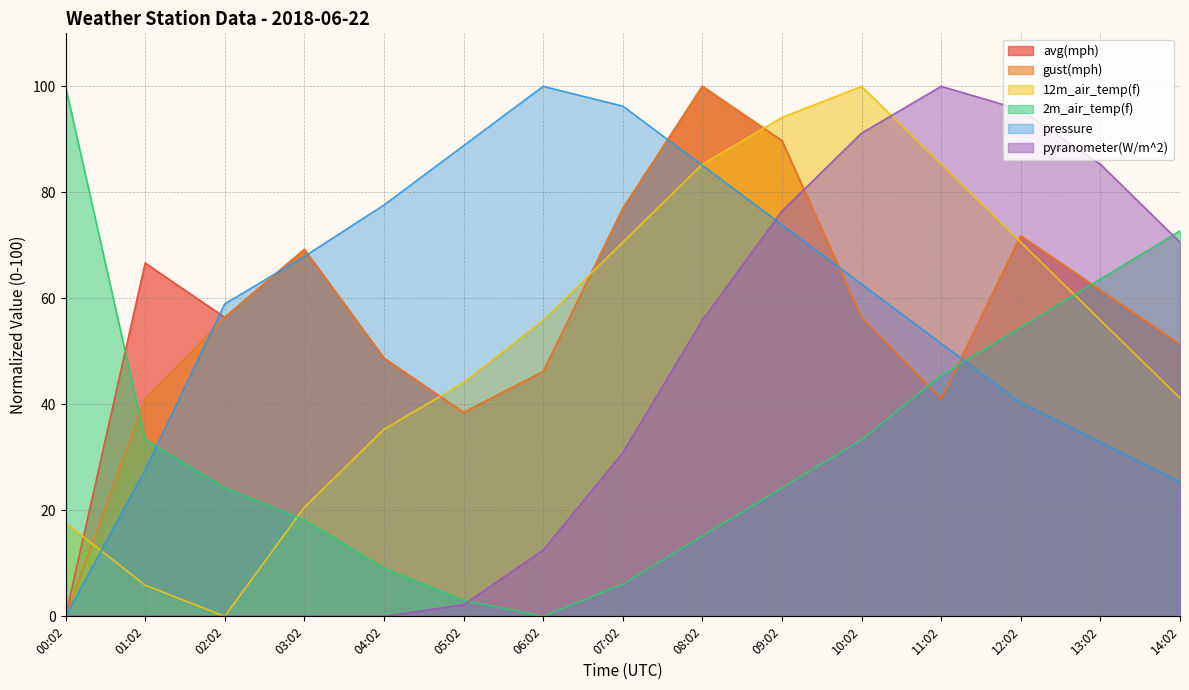

Which series has the largest range (max minus min)?

avg(mph)